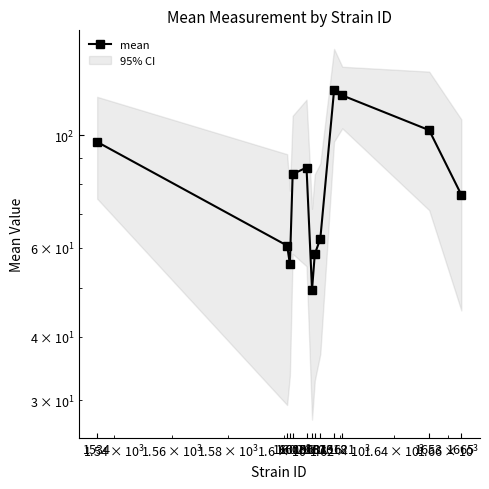

Reading left to right, transcribe all the data shown in this chart.

97.0	60.5	55.6	83.8	86.3	49.5	58.3	62.5	122.6	119.9	102.3	76.3